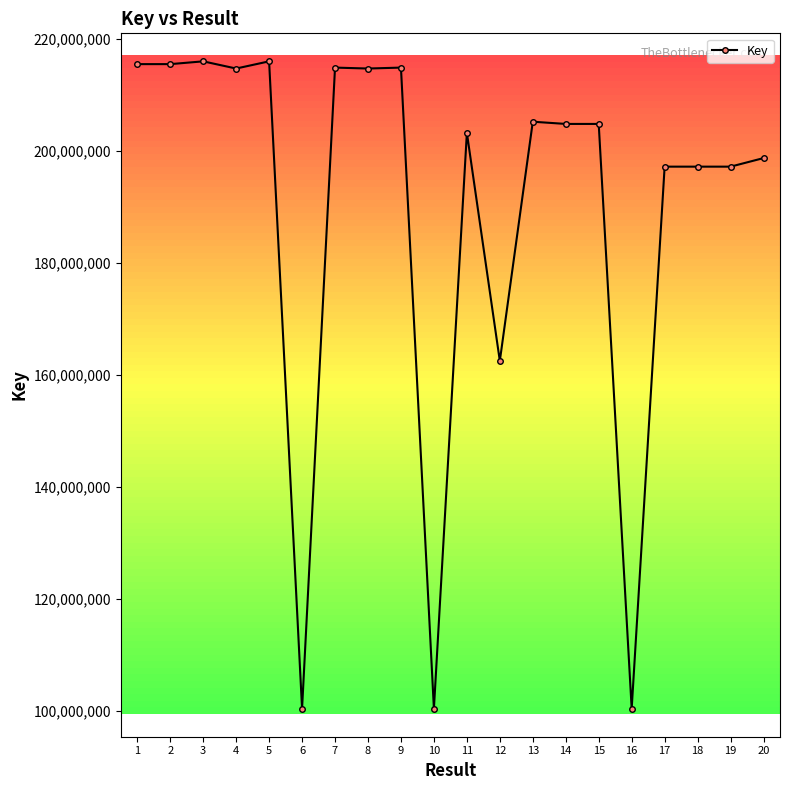

What is the sum of the values at 4 and 15?

419487507